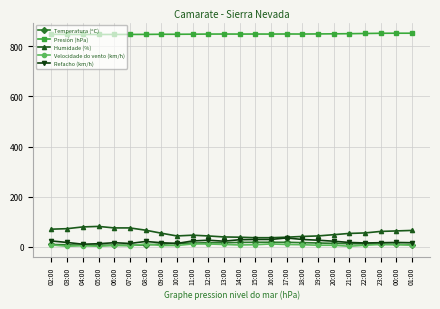

What are all the series names shown in the legend?

Temperatura (ºC), Presión (hPa), Humidade (%), Velocidade do vento (km/h), Refacho (km/h)